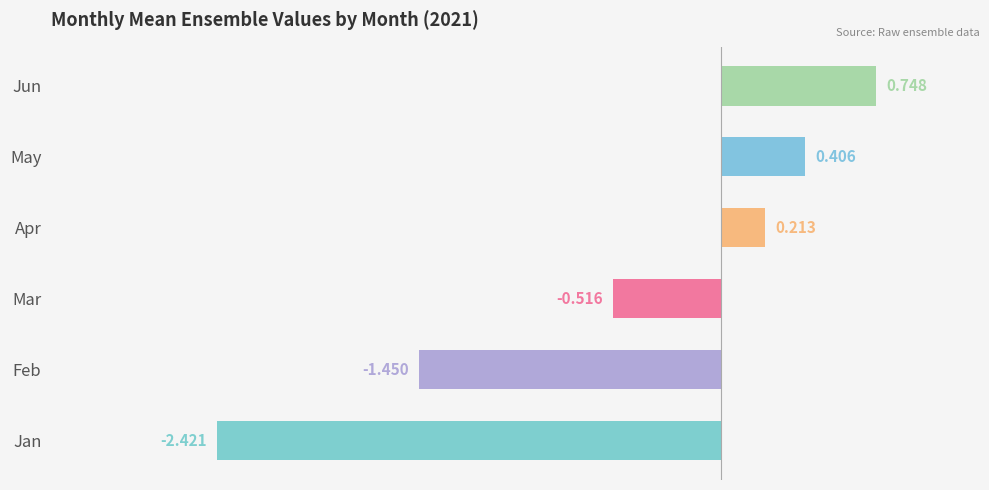

Between Apr and Mar, which is larger?

Apr